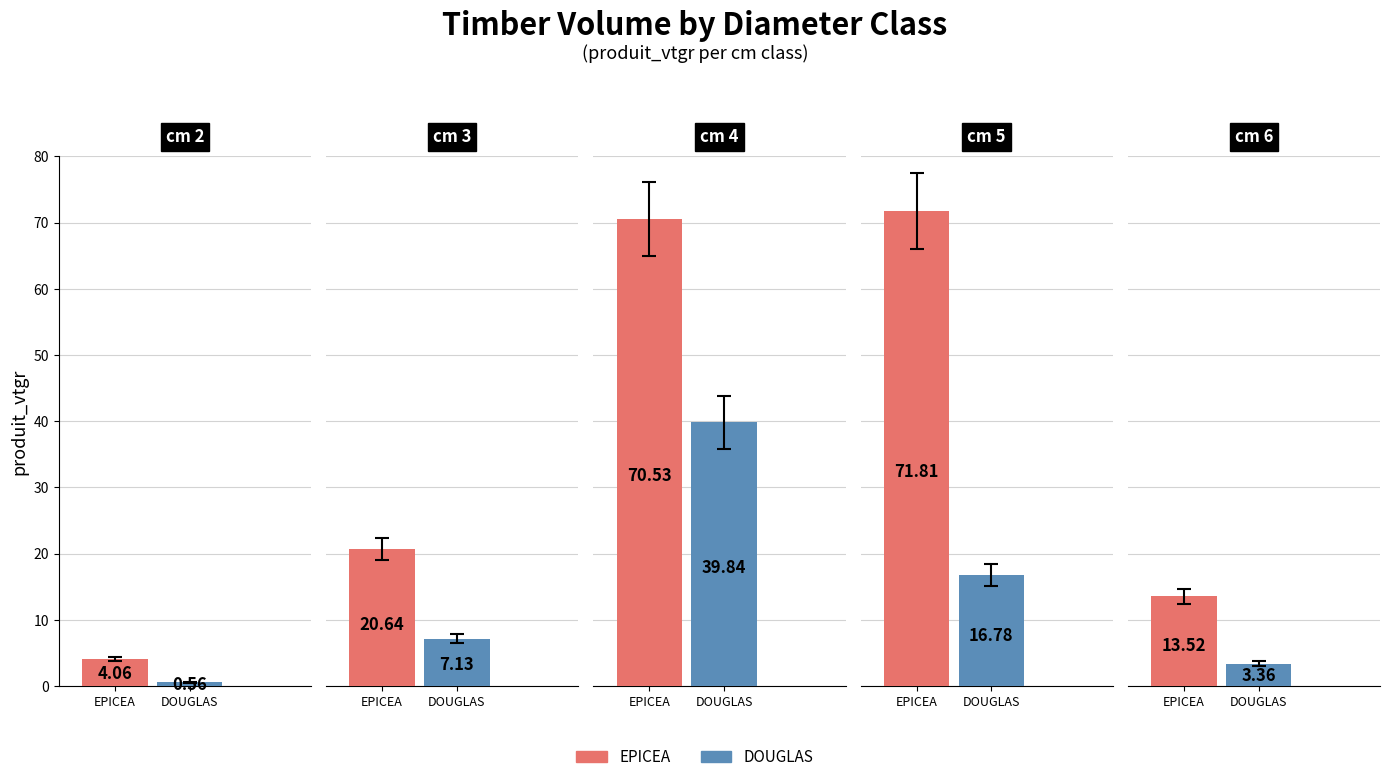

How many bars are there in each group?

2